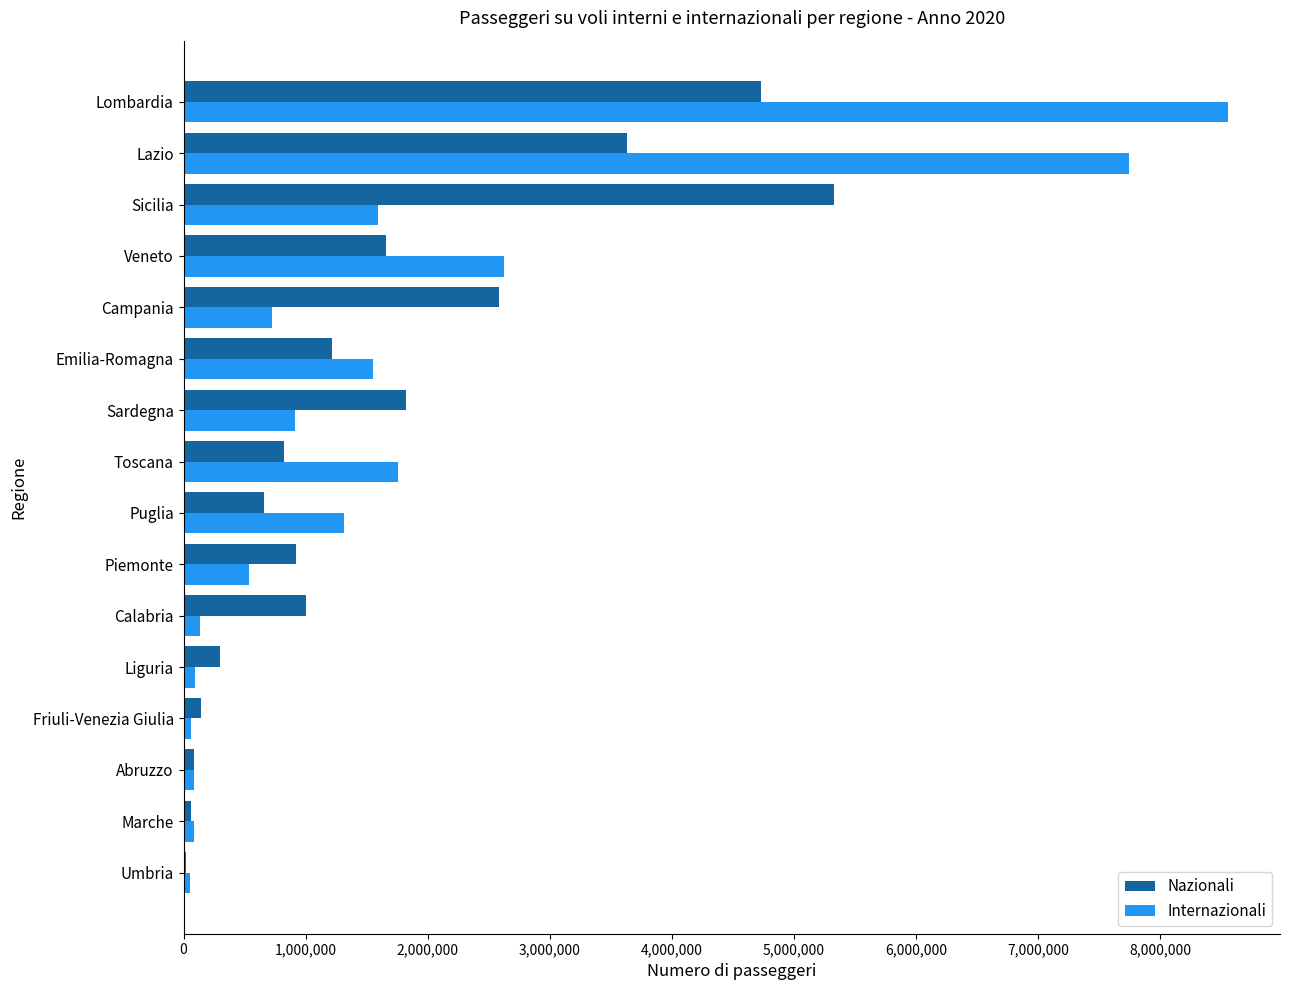

The value of Internazionali at Emilia-Romagna is 1082707. True or false?

False